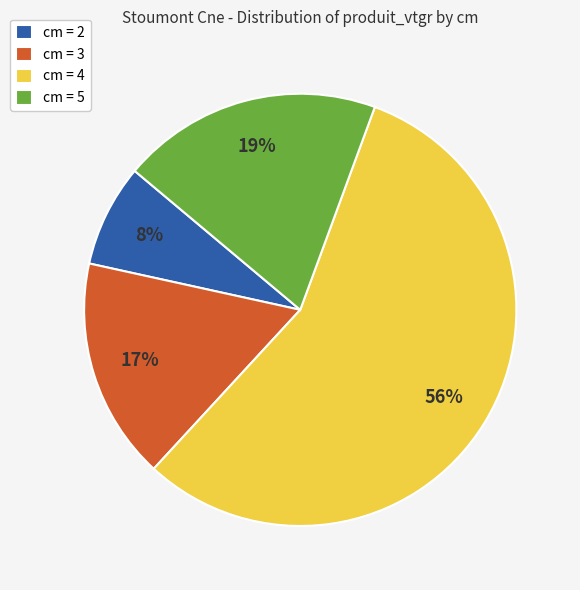

Which category has the smallest portion of the pie?

cm = 2